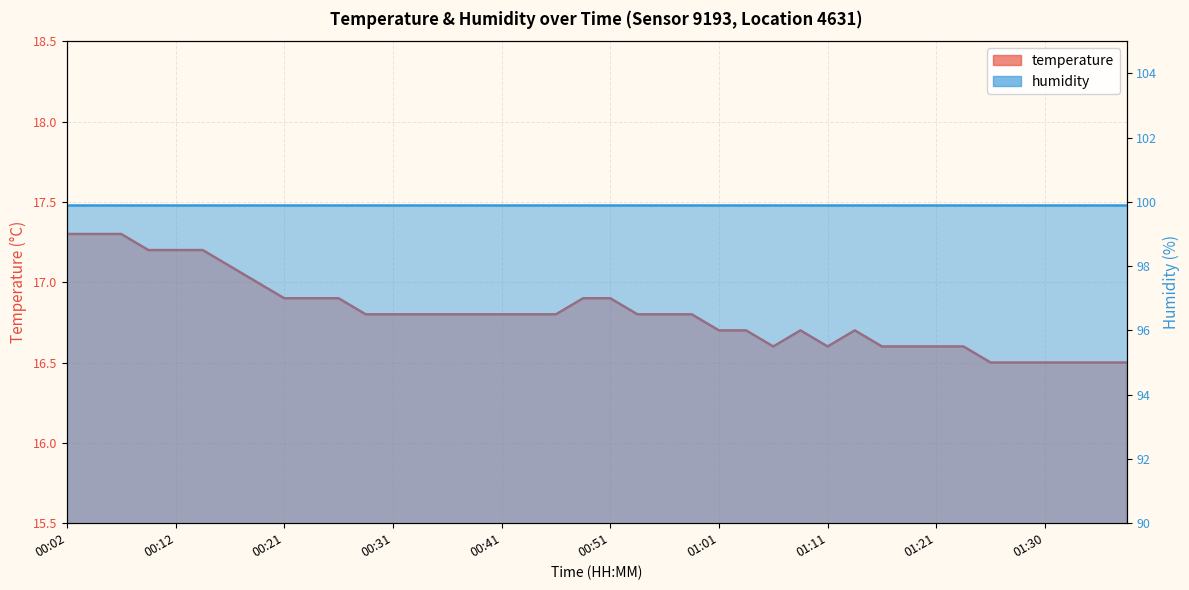

Reading right to left, what are all the values shown in this chart?

16.5	16.5	16.5	16.5	16.5	16.5	16.6	16.6	16.6	16.6	16.7	16.6	16.7	16.6	16.7	16.7	16.8	16.8	16.8	16.9	16.9	16.8	16.8	16.8	16.8	16.8	16.8	16.8	16.8	16.9	16.9	16.9	17.0	17.1	17.2	17.2	17.2	17.3	17.3	17.3